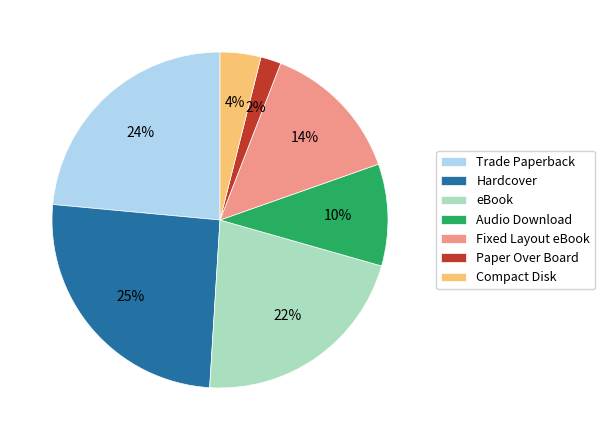

To the nearest percent, what is the difference between the Compact Disk and Audio Download slice percentages?

6%